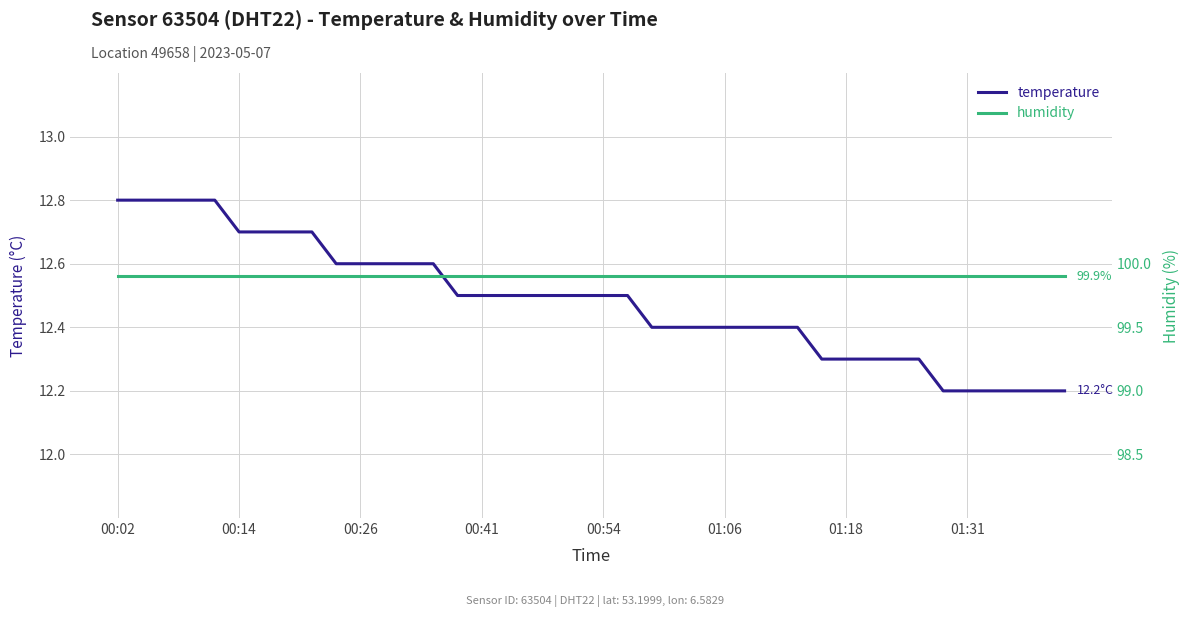

Which series has the largest total across all categories?

humidity